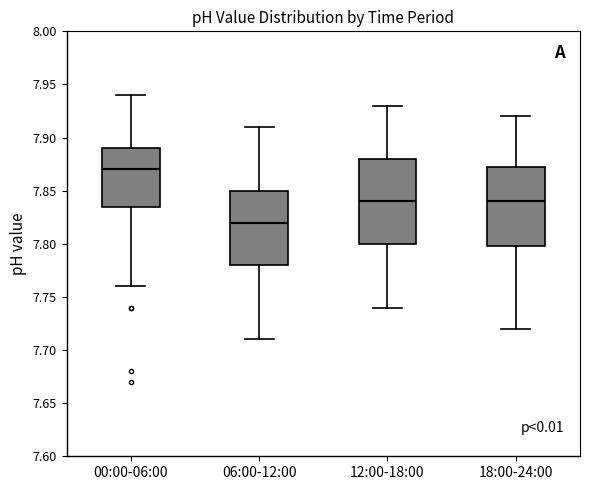

Which box's median line is the highest?

00:00-06:00